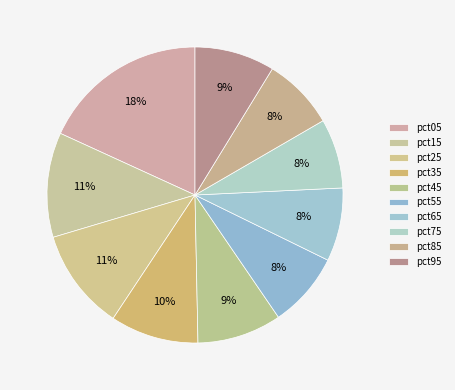

True or false: pct75 accounts for 8% of the total.

True